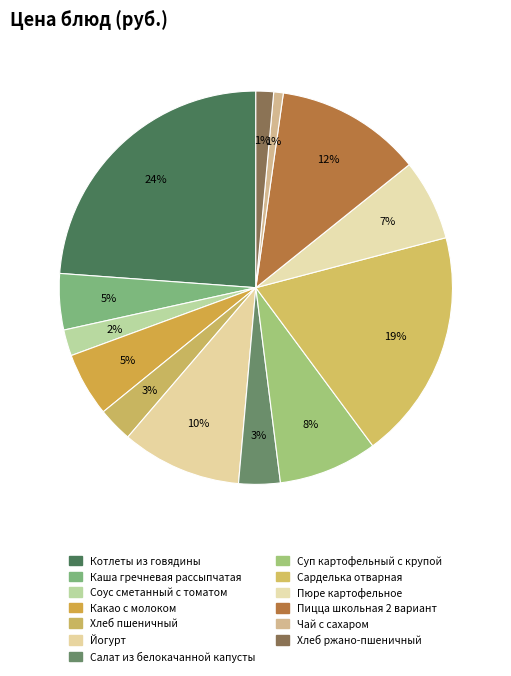

Count the number of slices in the pie.

13